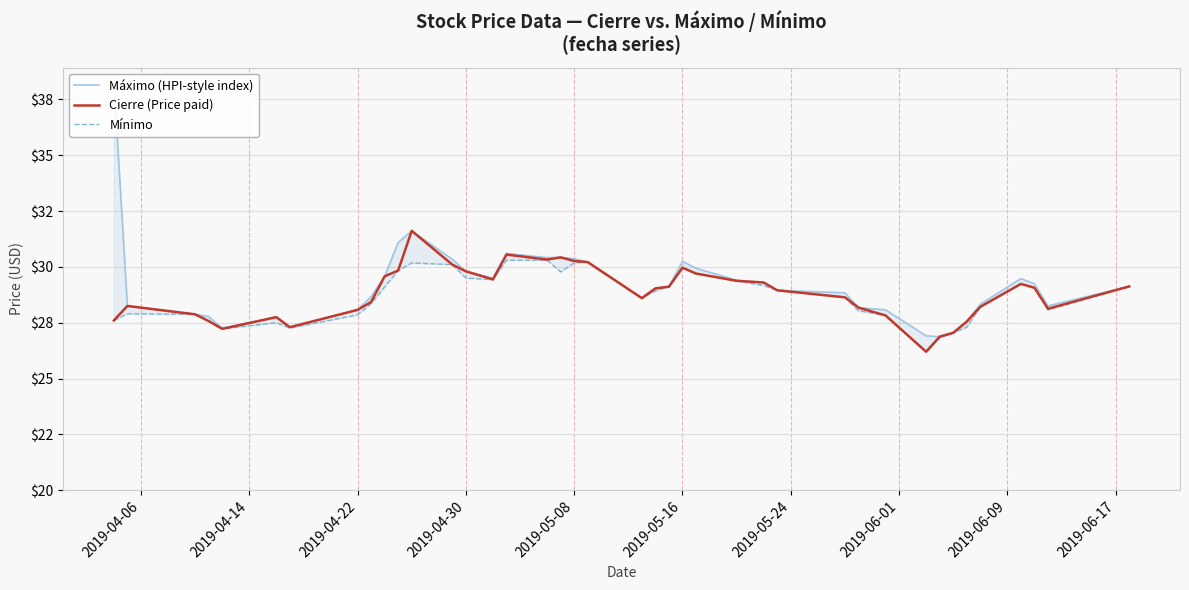

What are all the series names shown in the legend?

Máximo (HPI-style index), Cierre (Price paid), Mínimo